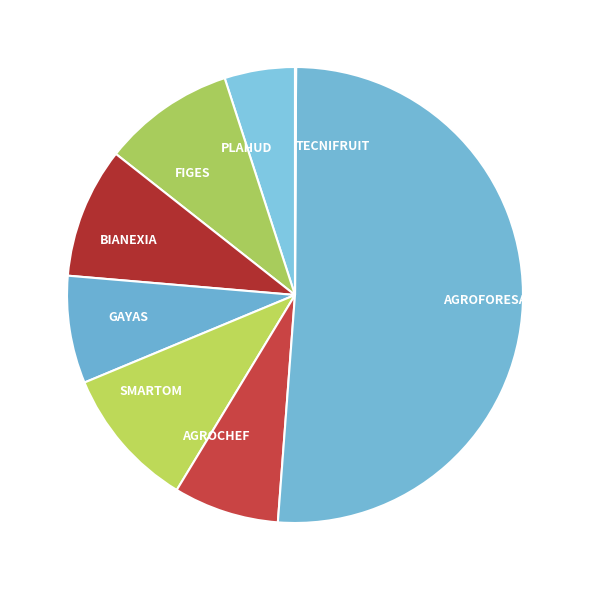

Which slice is the largest?

AGROFORESAT